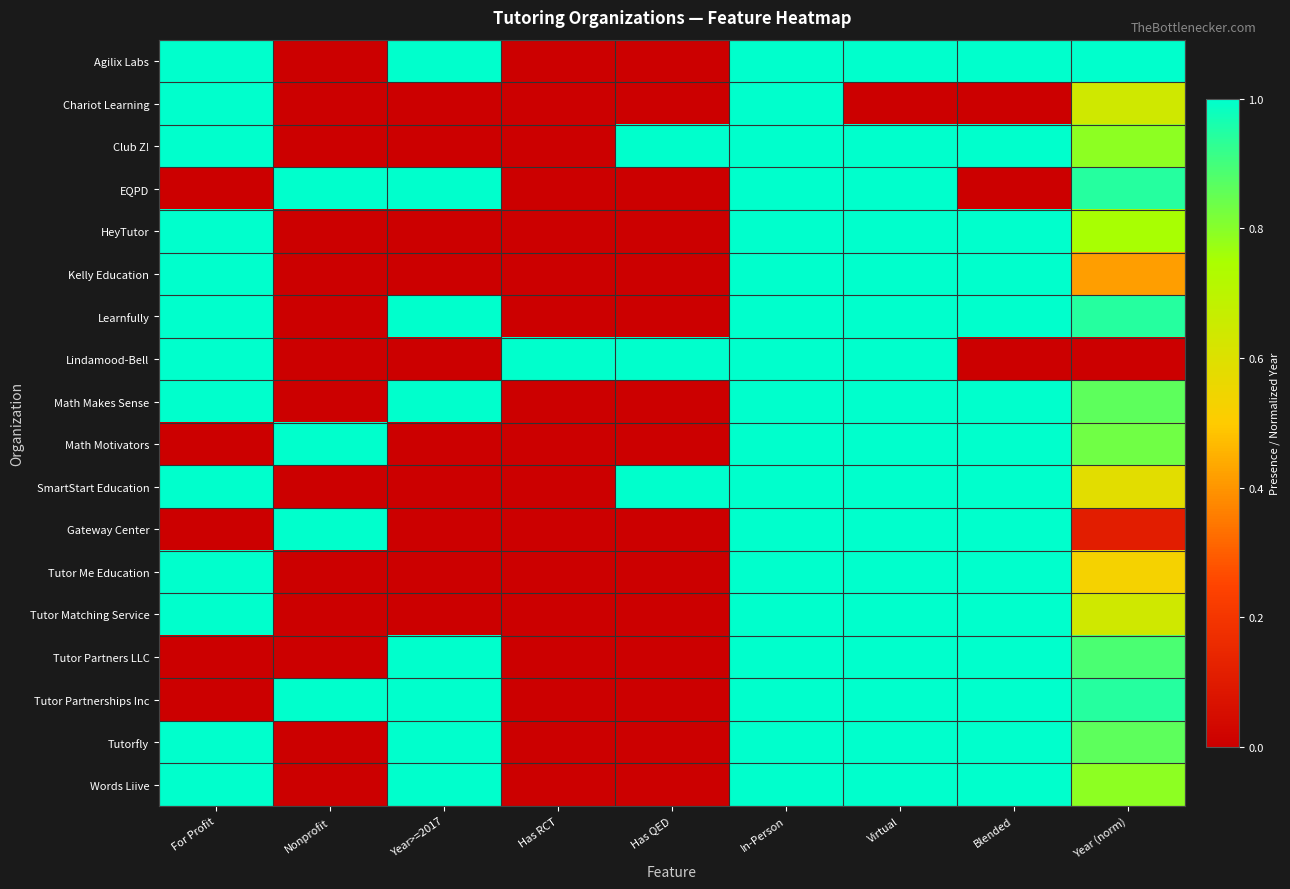

What is the spread (max minus min) of values at Nonprofit?

1.0